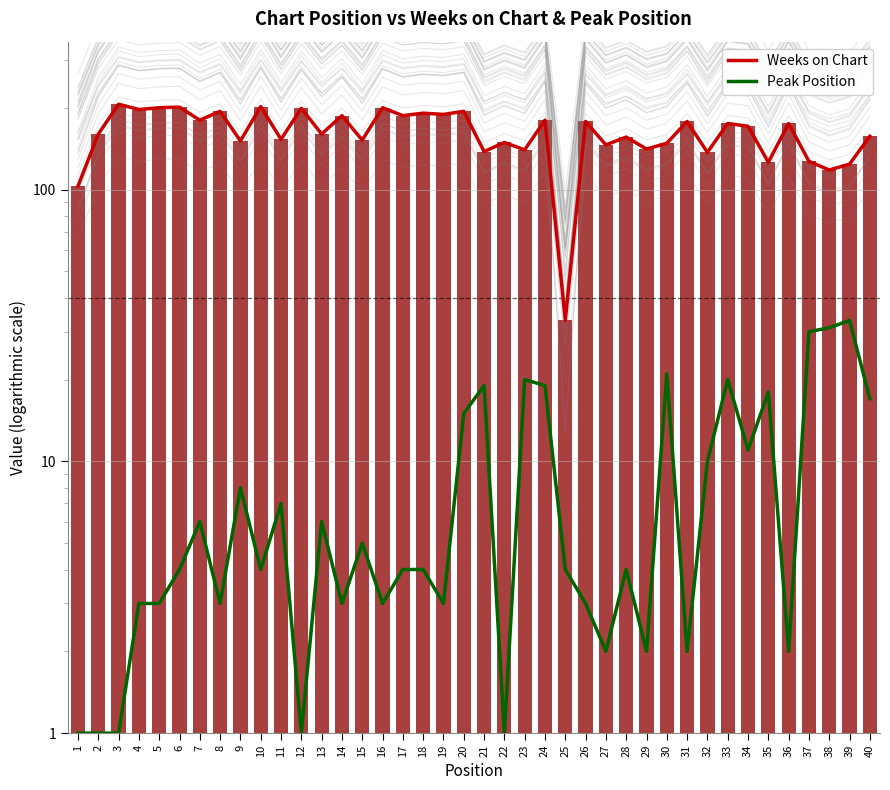

What is the difference between the Weeks on Chart values at 34 and 29?

30